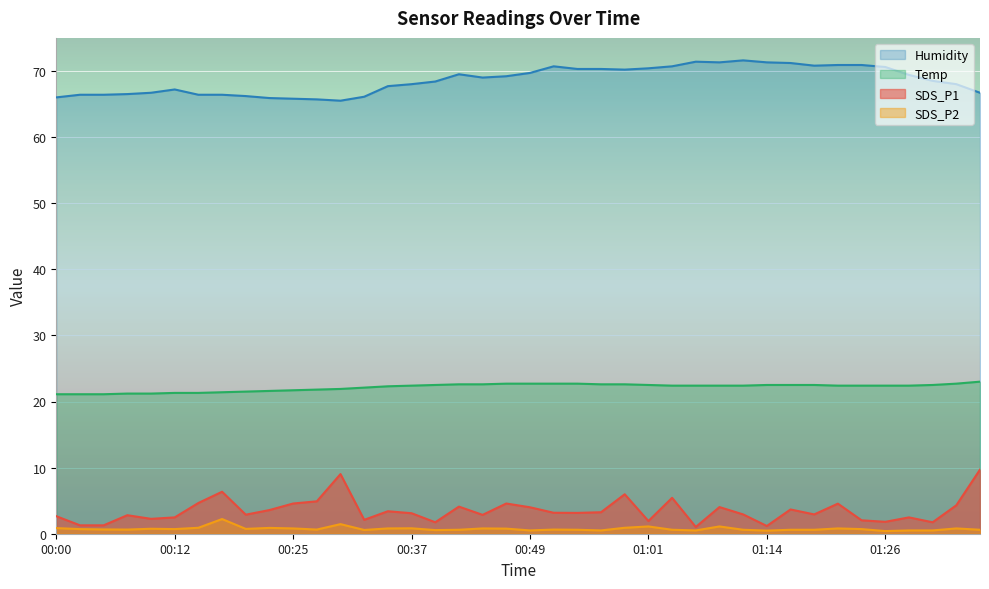

Between 01:04 and 00:05, which is larger?

01:04